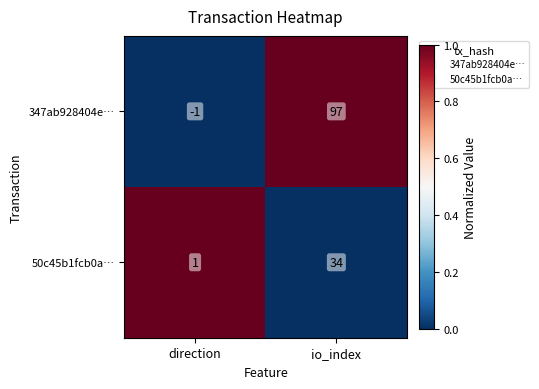

What is the difference between the maximum and minimum values in the 50c45b1fcb0a… series?

33